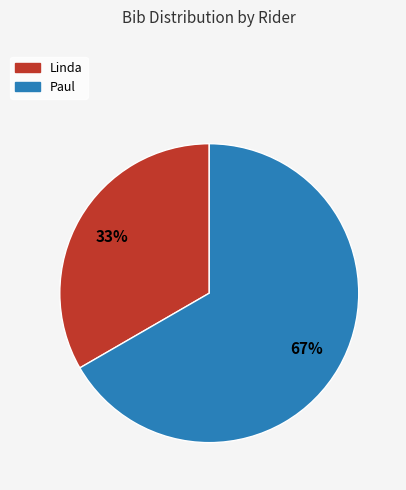

The Linda slice represents 33% of the pie. True or false?

True